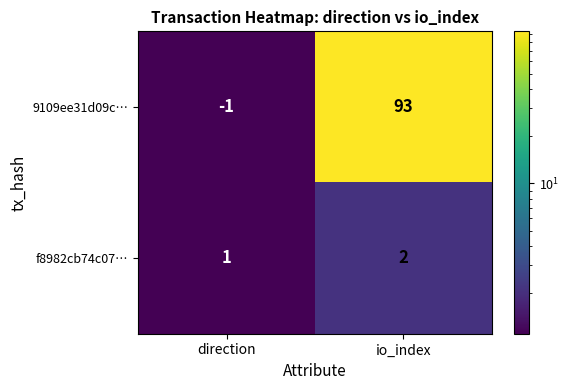

How many categories are shown in the chart?

2